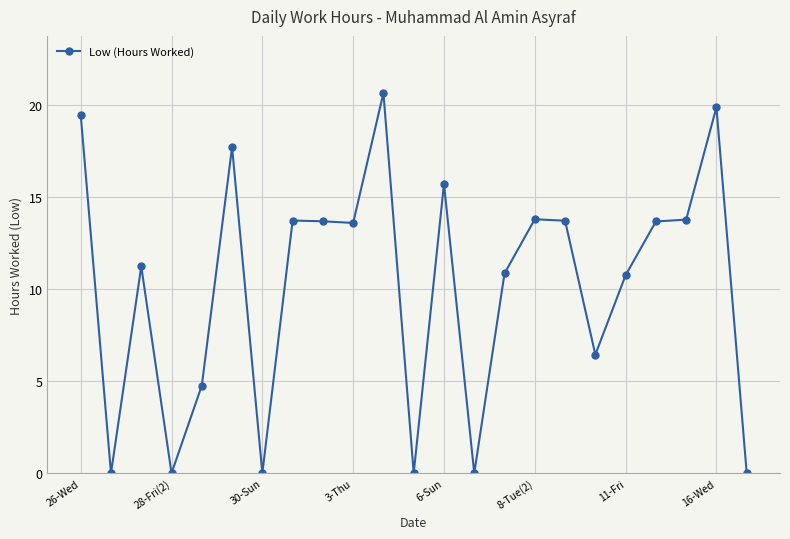

What is the difference between the second highest and second lowest values?

19.9